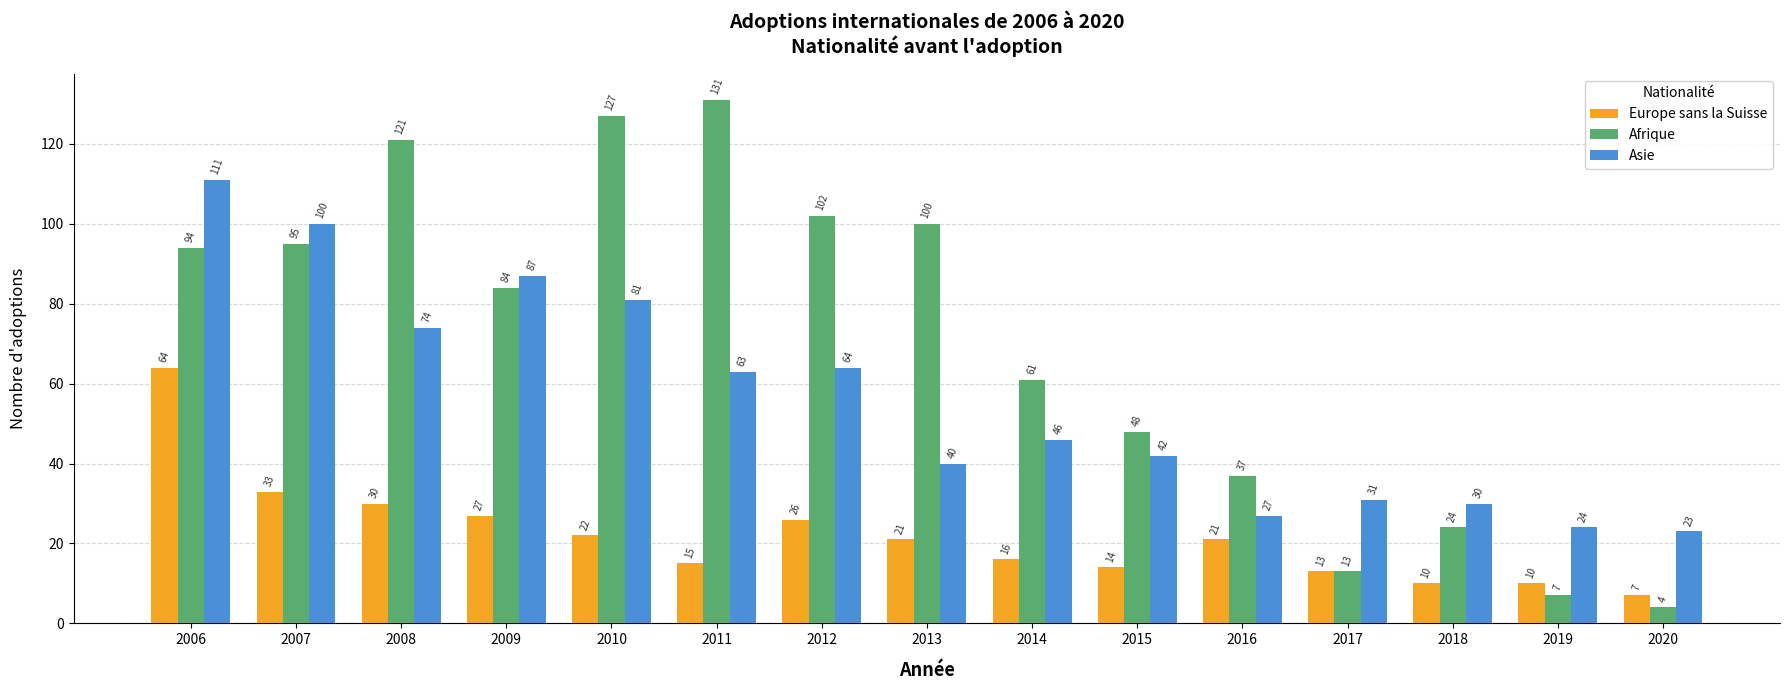

Which series has the largest total across all categories?

Afrique